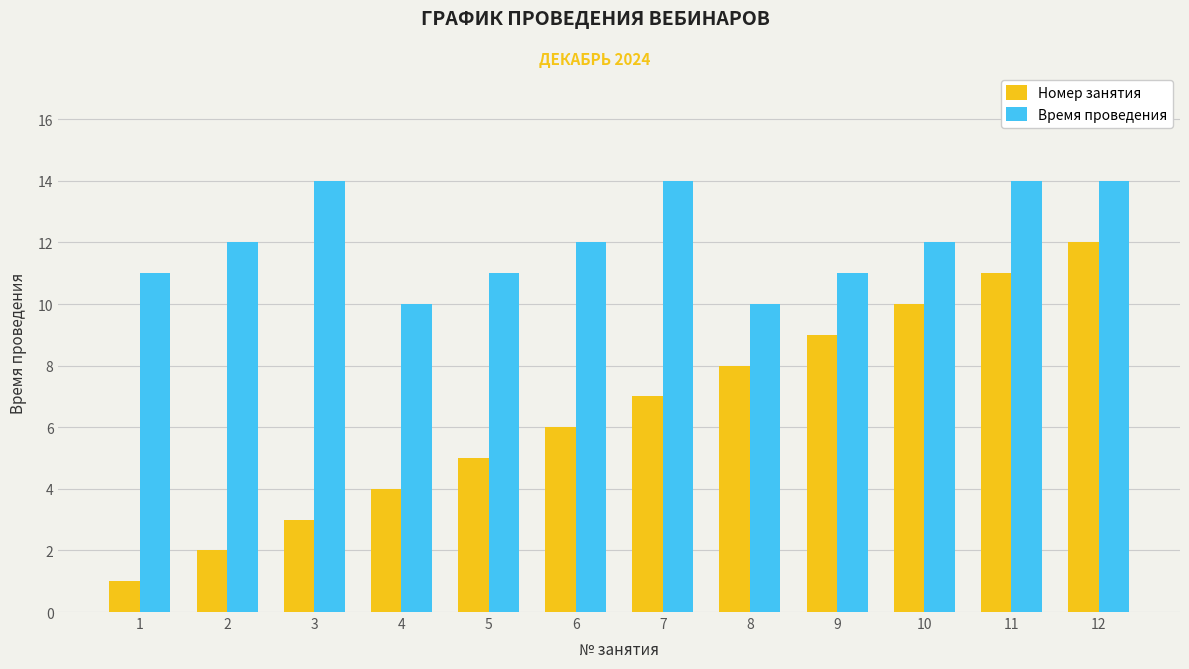

Rank the series by their average value, from lowest to highest.

Номер занятия, Время проведения